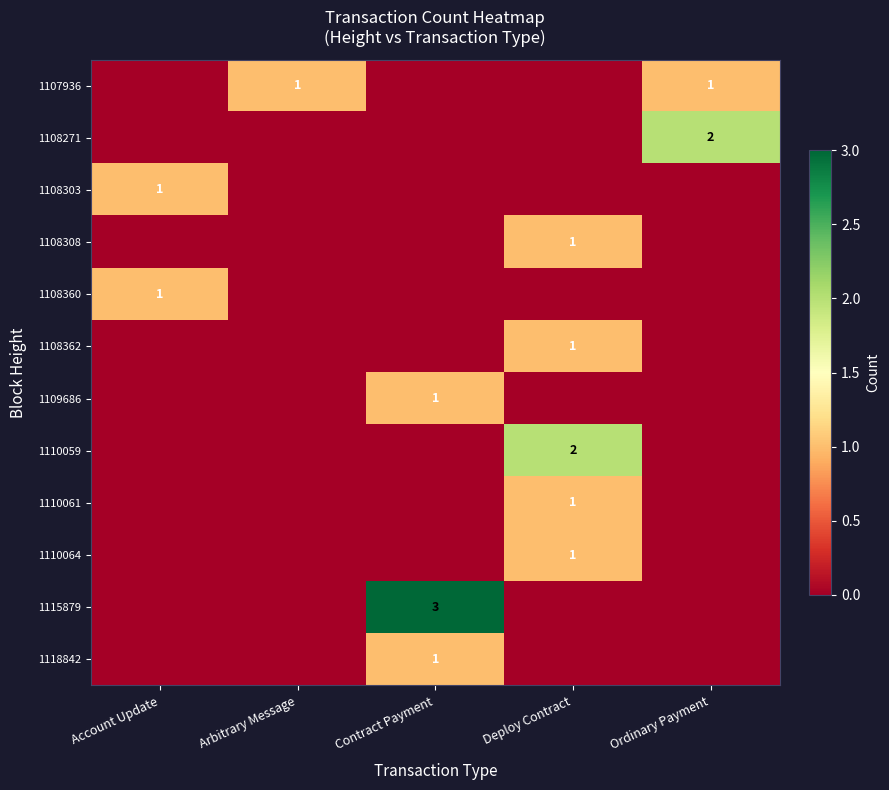

What is the spread (max minus min) of values at Deploy Contract?

2